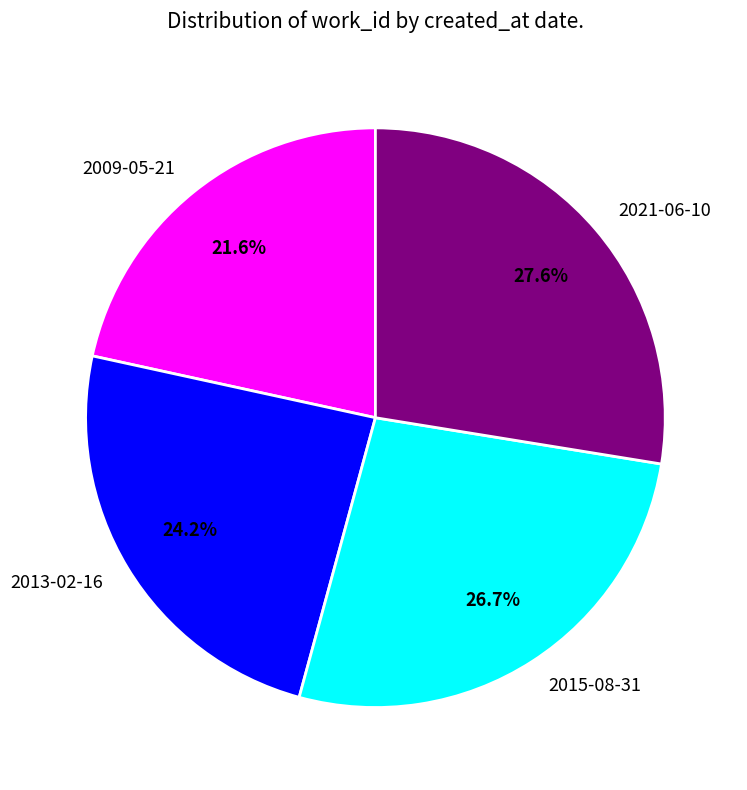

Is there any slice that represents more than half of the pie?

No